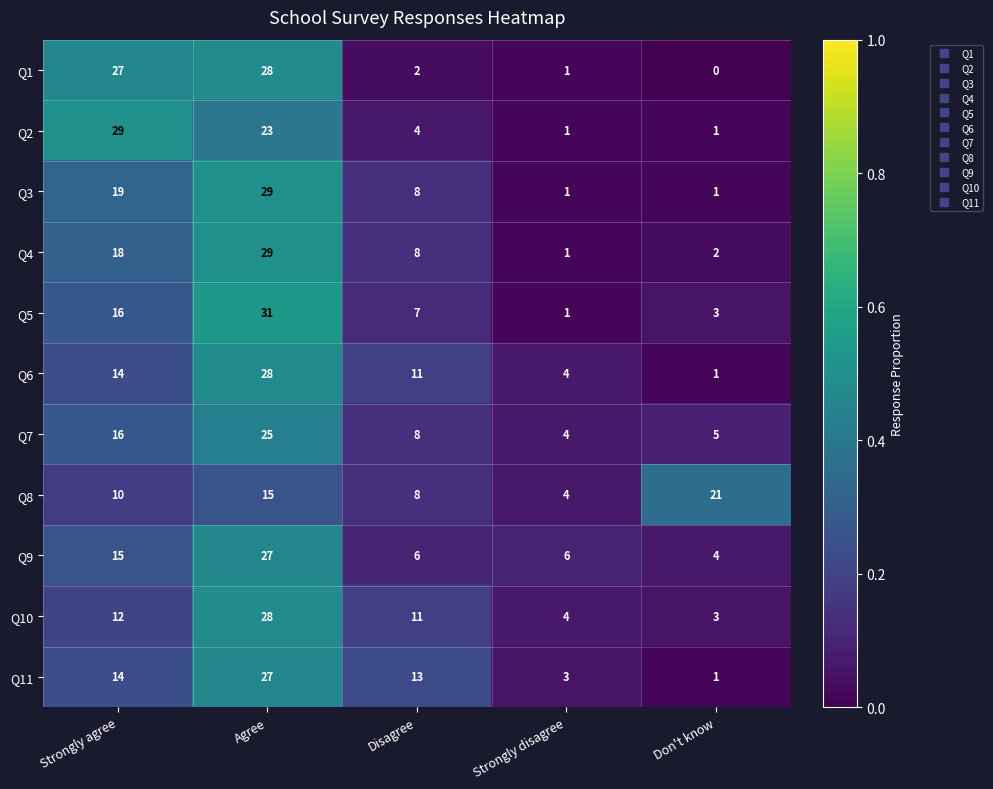

At how many categories does at least one series exceed 1?

5